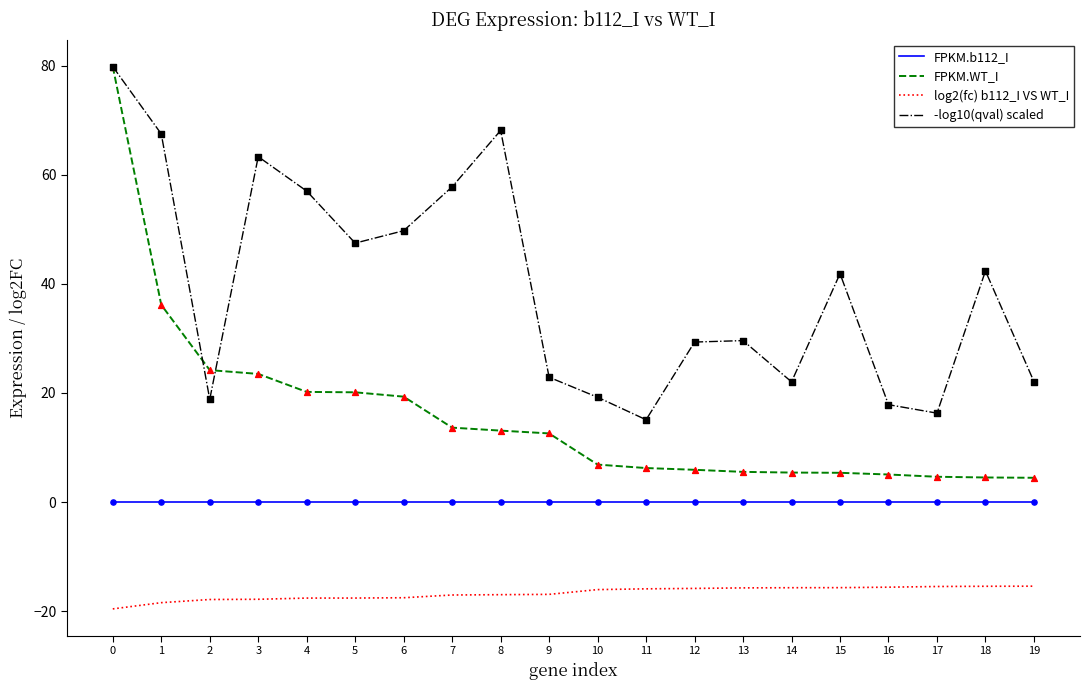

What are all the series names shown in the legend?

FPKM.b112_I, FPKM.WT_I, log2(fc) b112_I VS WT_I, -log10(qval) scaled